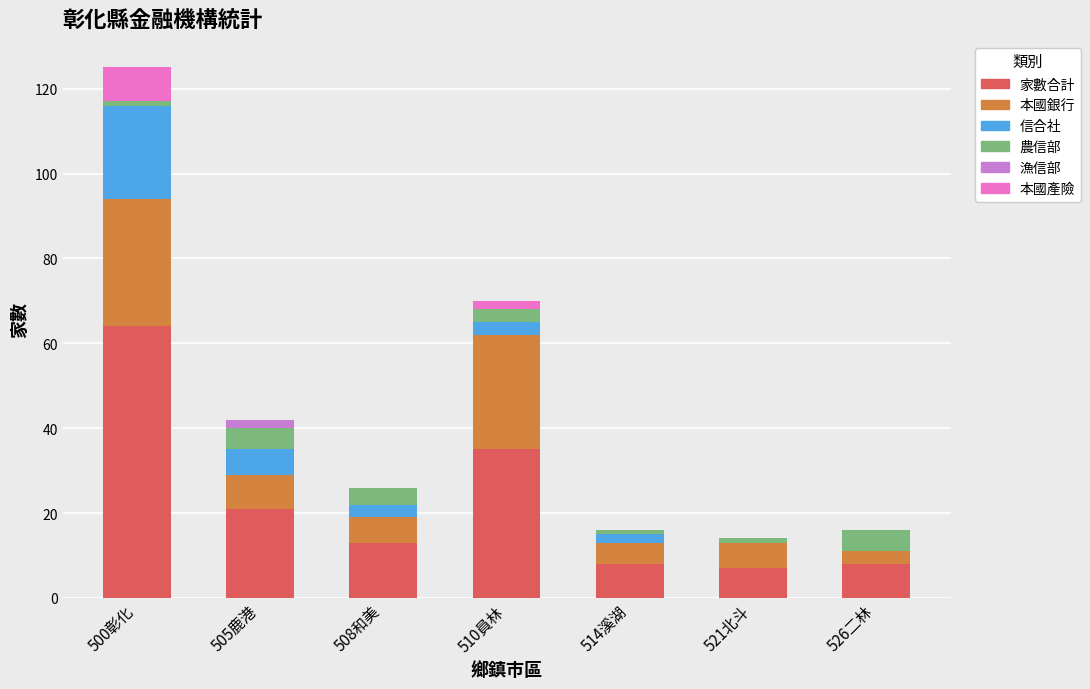

At which label does 家數合計 reach its peak?

500彰化